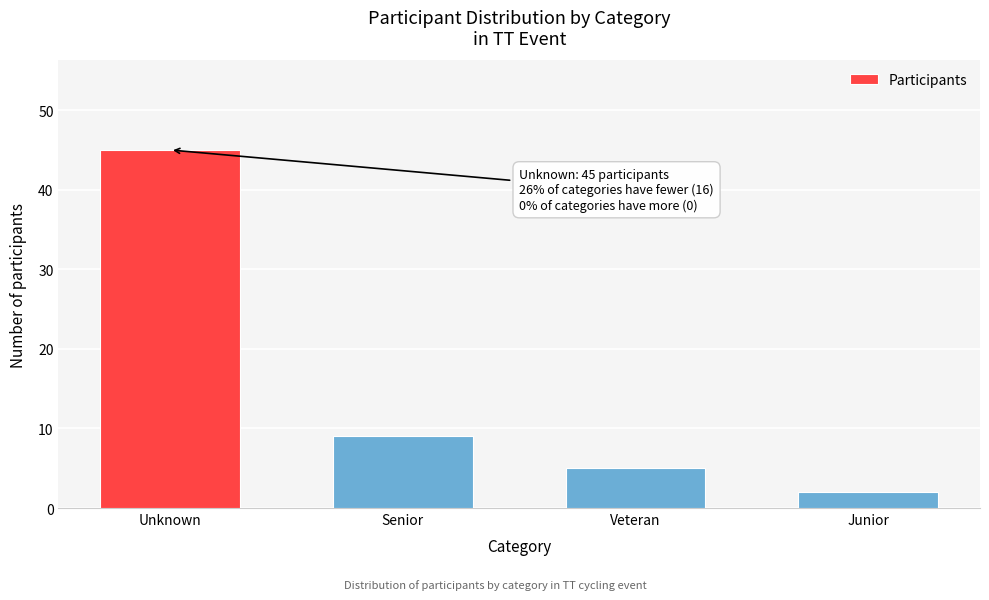

Reading right to left, extract all data points from this chart.

2	5	9	45